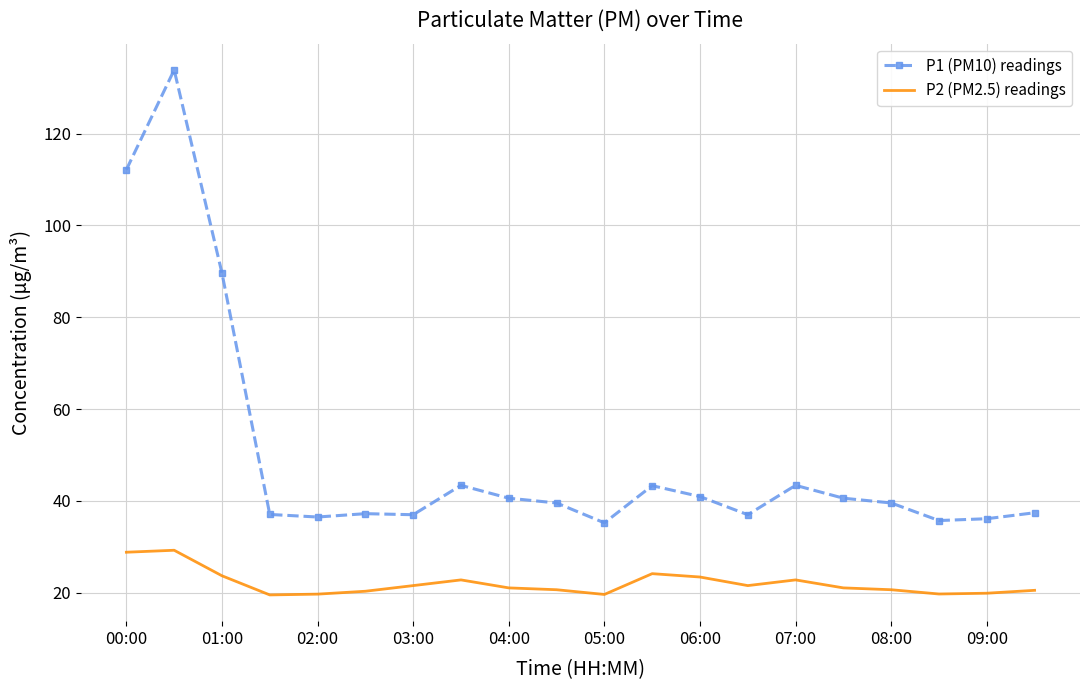

True or false: P1 (PM10) readings and P2 (PM2.5) readings cross at least once.

False